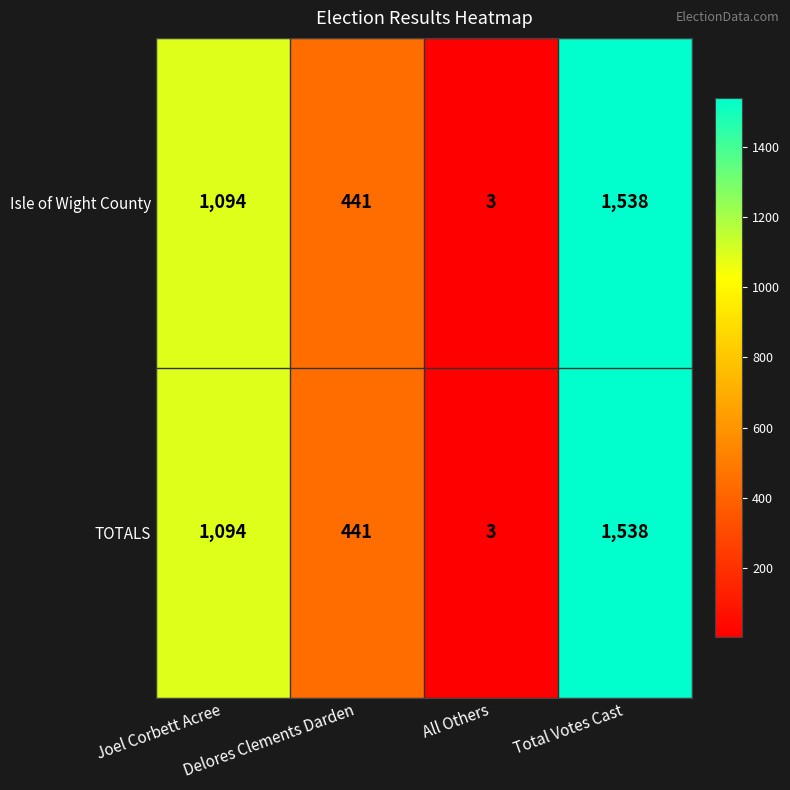

How many Isle of Wight County values are between 441 and 1538?

3